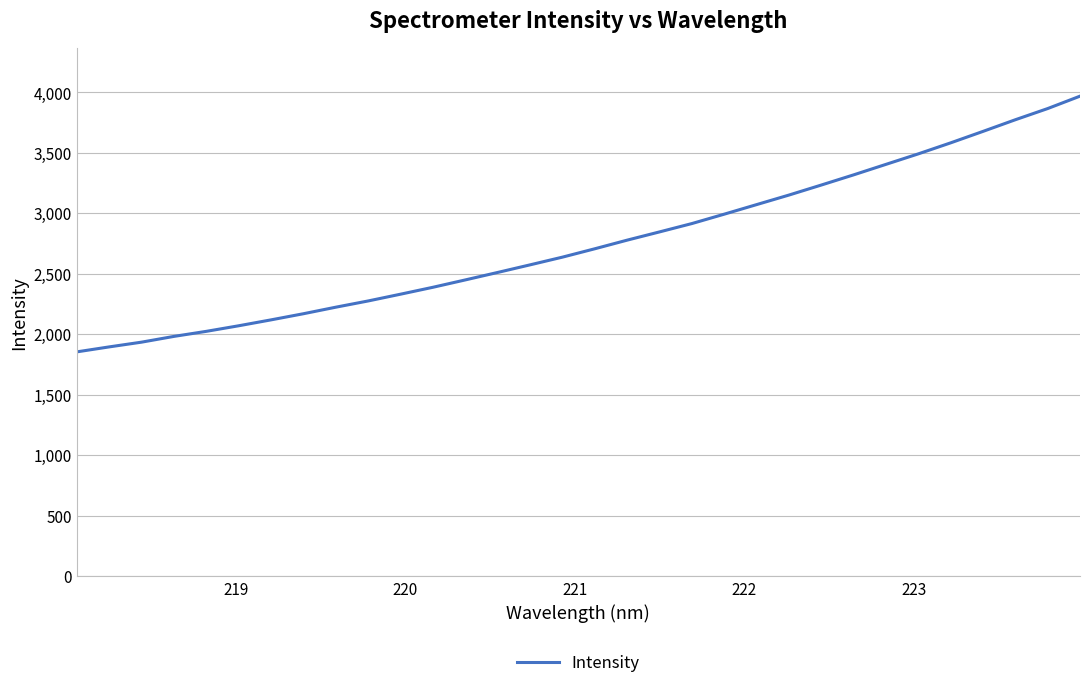

Reading right to left, list all the values displayed in this chart.

3968.8	3866.3	3773.8	3677.5	3582.7	3491.6	3404.8	3318.0	3233.8	3150.9	3071.9	2992.8	2915.2	2846.1	2778.0	2706.6	2637.4	2573.6	2510.8	2449.0	2388.1	2331.0	2275.0	2223.4	2169.3	2118.5	2069.6	2023.5	1981.7	1934.0	1894.8	1853.6